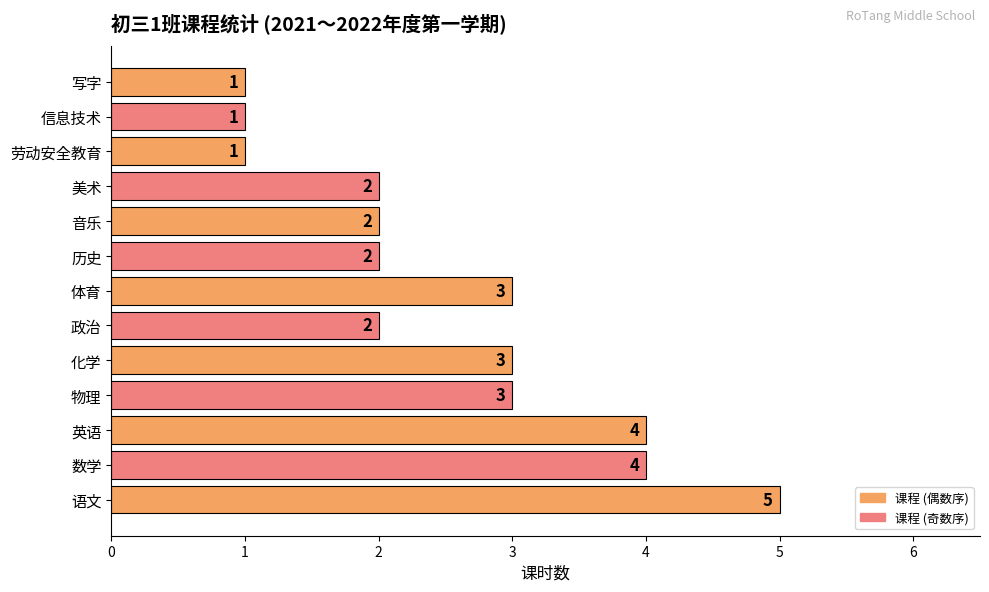

Does the chart contain stacked bars?

No